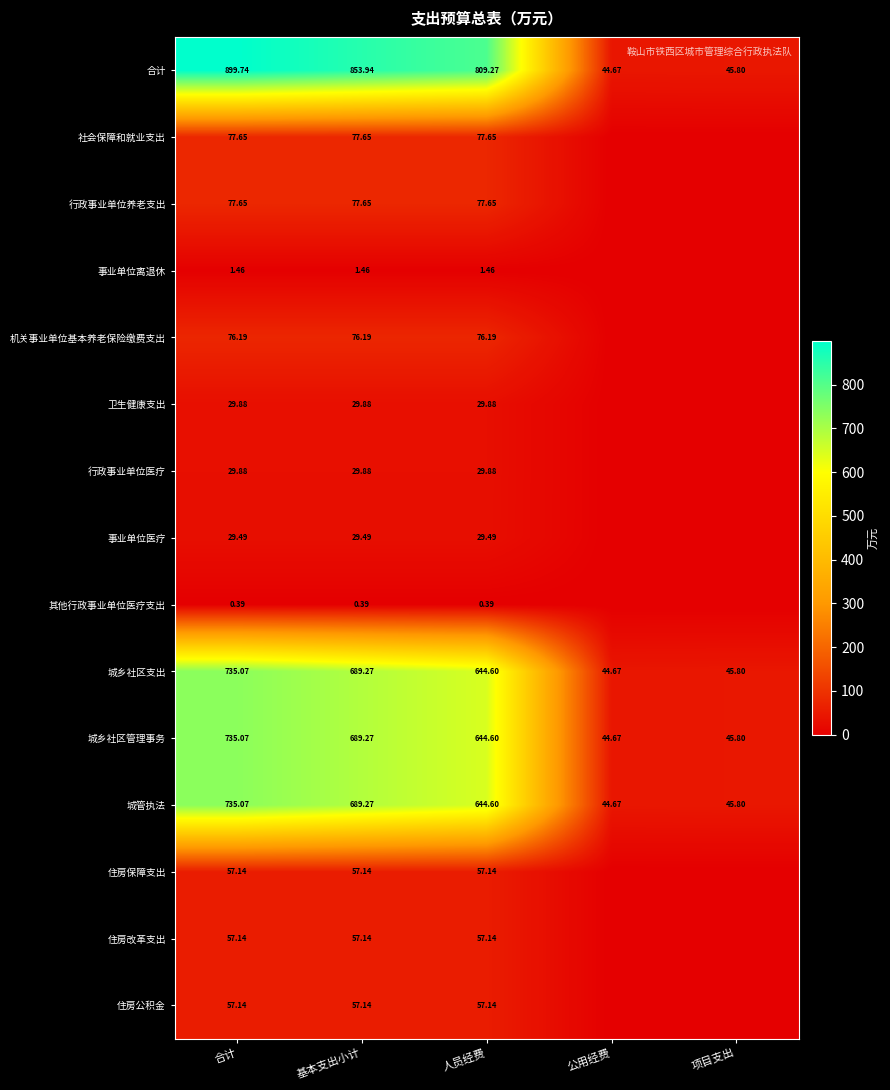

At how many categories does at least one series exceed 17?

5